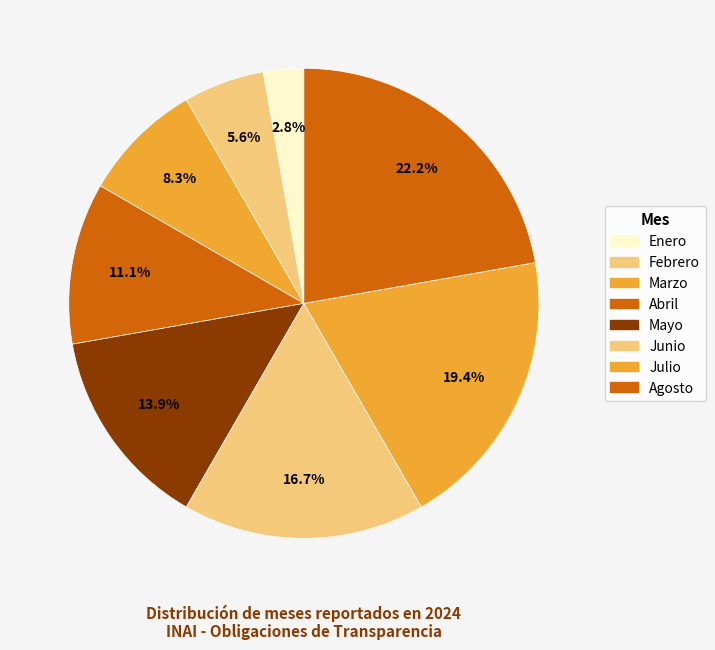

How many slices are in this pie chart?

8